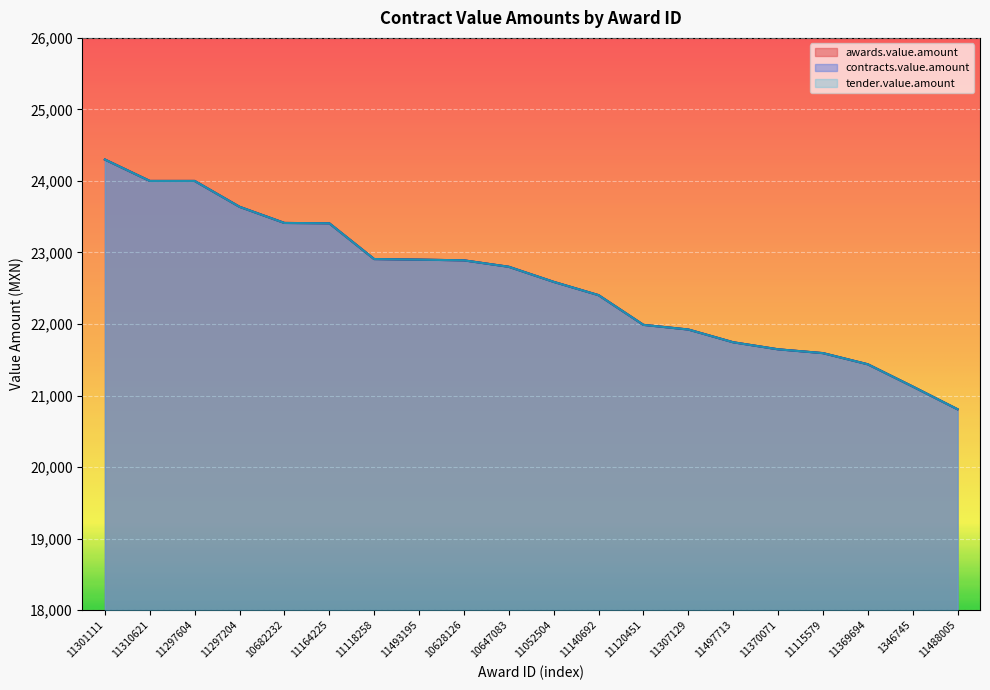

Reading left to right, transcribe all the data shown in this chart.

awards.value.amount: 24299.4	24000.0	24000.0	23638.6	23412.7	23408.0	22908.0	22900.0	22890.0	22800.0	22589.3	22403.4	21988.0	21923.0	21744.6	21646.3	21593.0	21436.8	21126.2	20808.0
contracts.value.amount: 24299.4	24000.0	24000.0	23638.6	23412.7	23408.0	22908.0	22900.0	22890.0	22800.0	22589.3	22403.4	21988.0	21923.0	21744.6	21646.3	21593.0	21436.8	21126.2	20808.0
tender.value.amount: 24299.4	24000.0	24000.0	23638.6	23412.7	23408.0	22908.0	22900.0	22890.0	22800.0	22589.3	22403.4	21988.0	21923.0	21744.6	21646.3	21593.0	21436.8	21126.2	20808.0